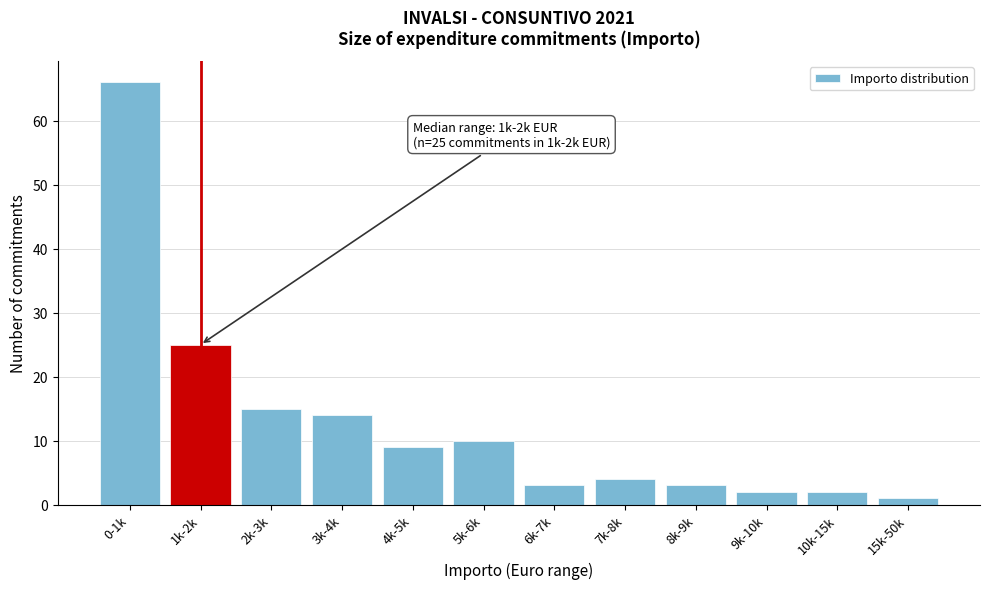

Reading right to left, what are all the values shown in this chart?

1	2	2	3	4	3	10	9	14	15	25	66